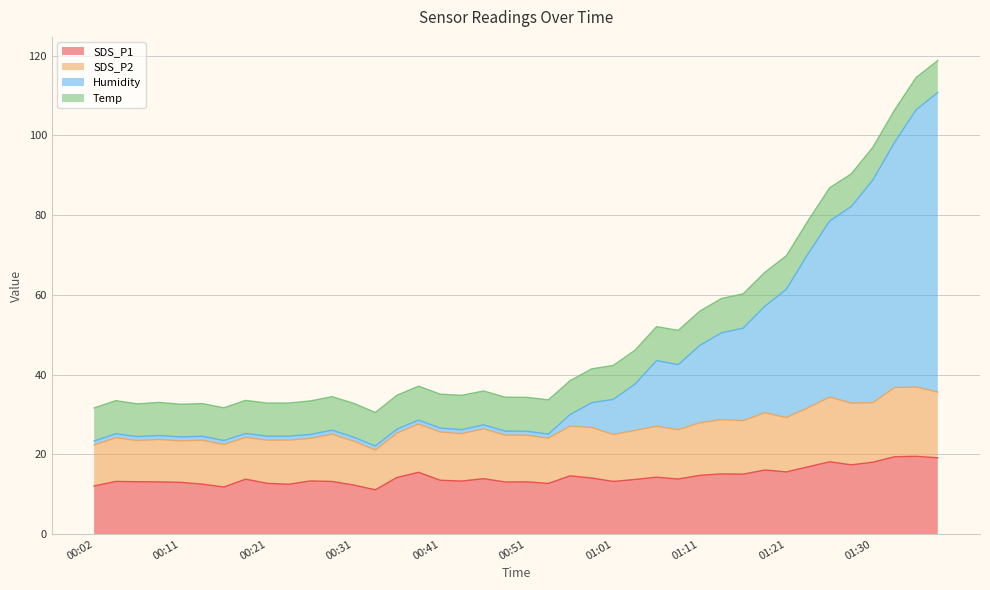

True or false: SDS_P1 has a value of 15.6 at 01:21.

True